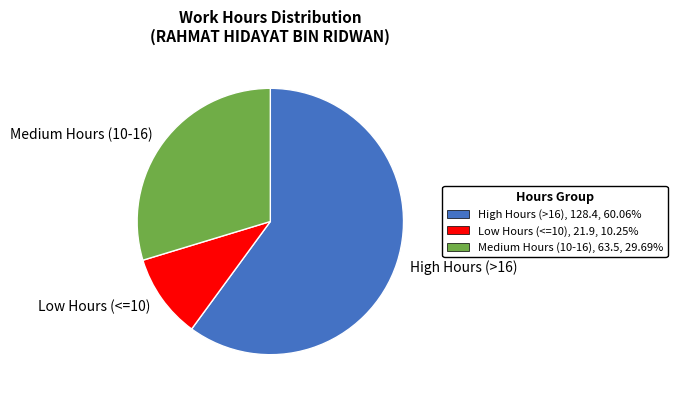

Rank the categories by value from highest to lowest.

High Hours (>16), Medium Hours (10-16), Low Hours (<=10)